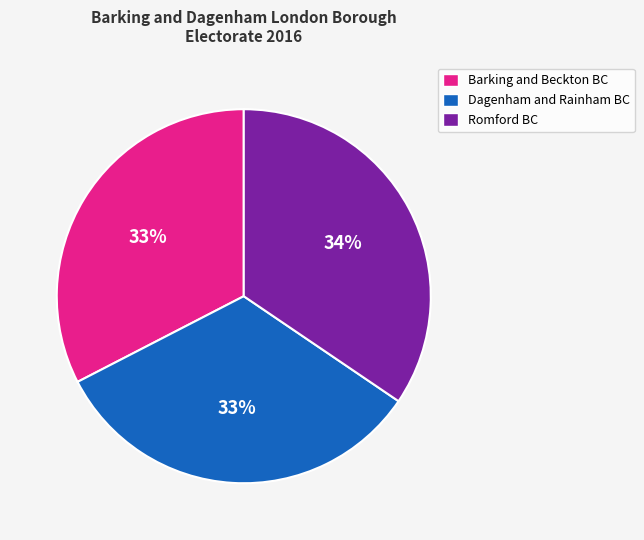

Is it true that Romford BC is 29% of the pie?

False